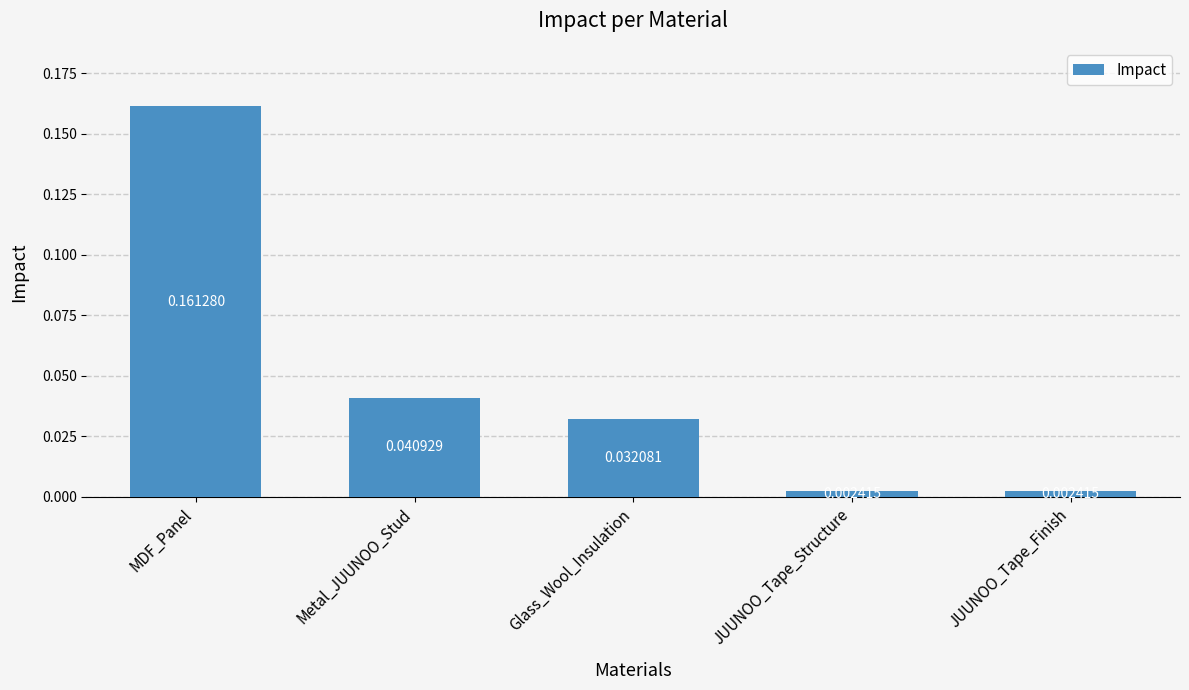

Which has a higher value, MDF_Panel or Metal_JUUNOO_Stud?

MDF_Panel